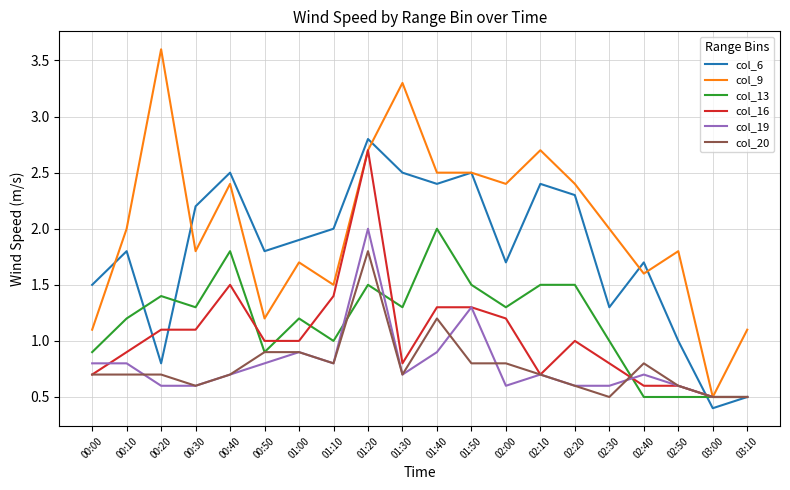

Read the col_20 value at 03:10.

0.5